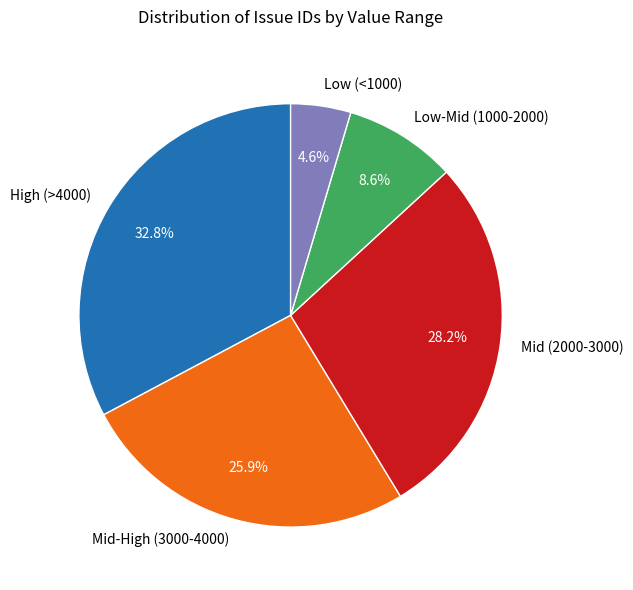

Which slice is the smallest?

Low (<1000)